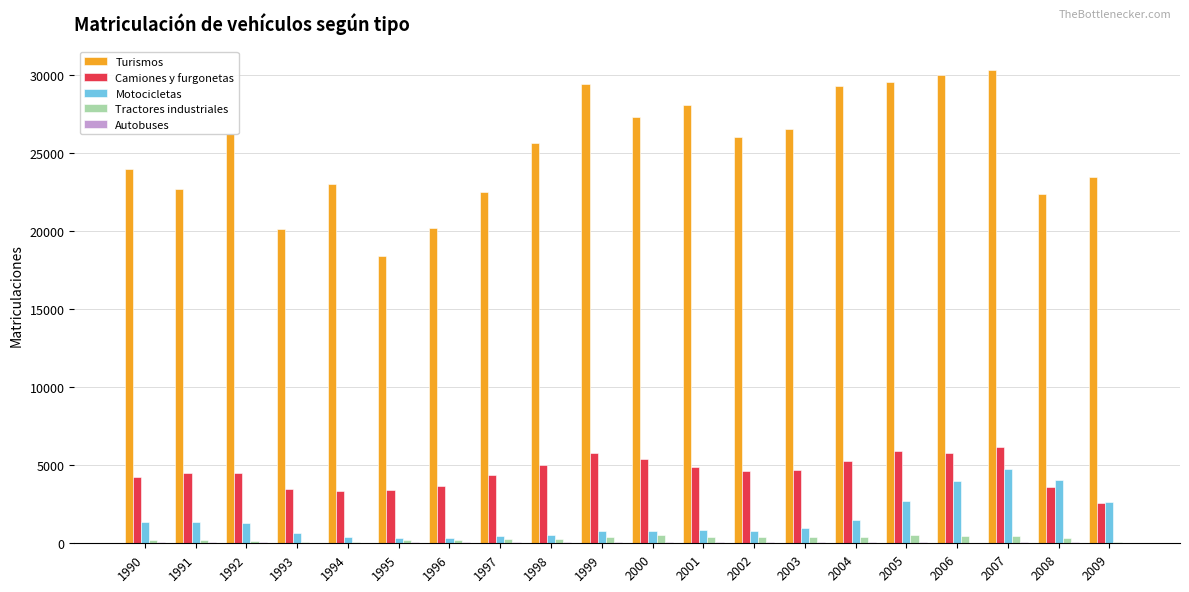

Is it true that Motocicletas equals 638 at 1993?

True